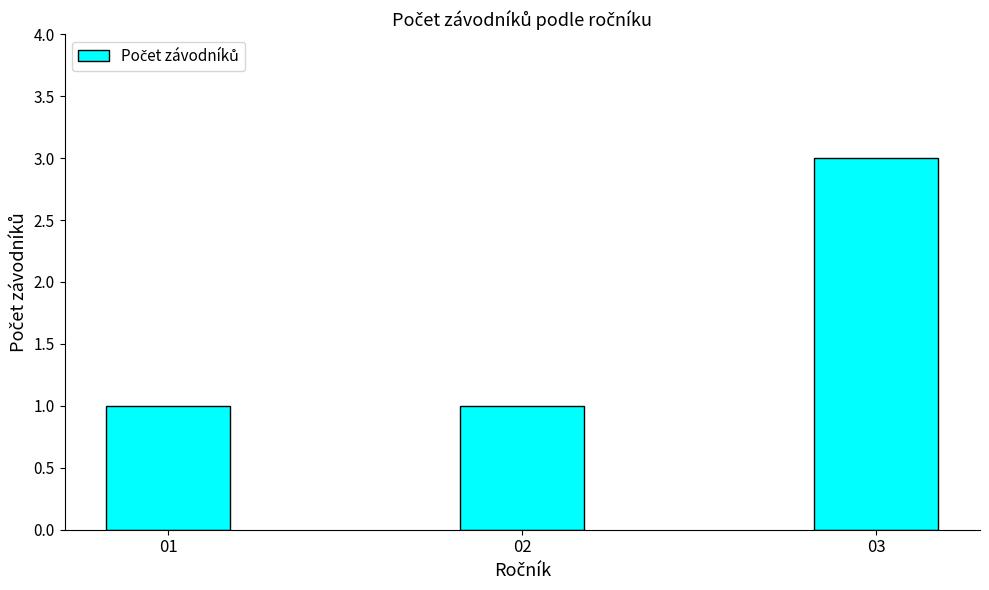

Reading right to left, what are all the values shown in this chart?

03=3	02=1	01=1